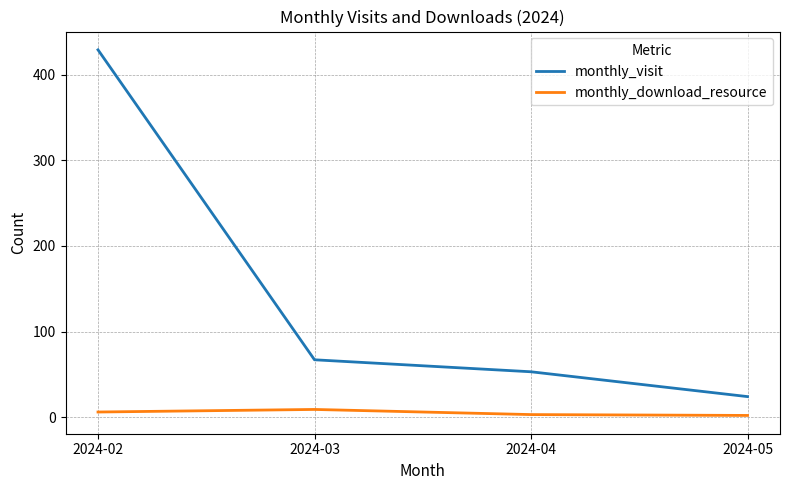

At 2024-04, list the series in order from smallest to largest.

monthly_download_resource, monthly_visit